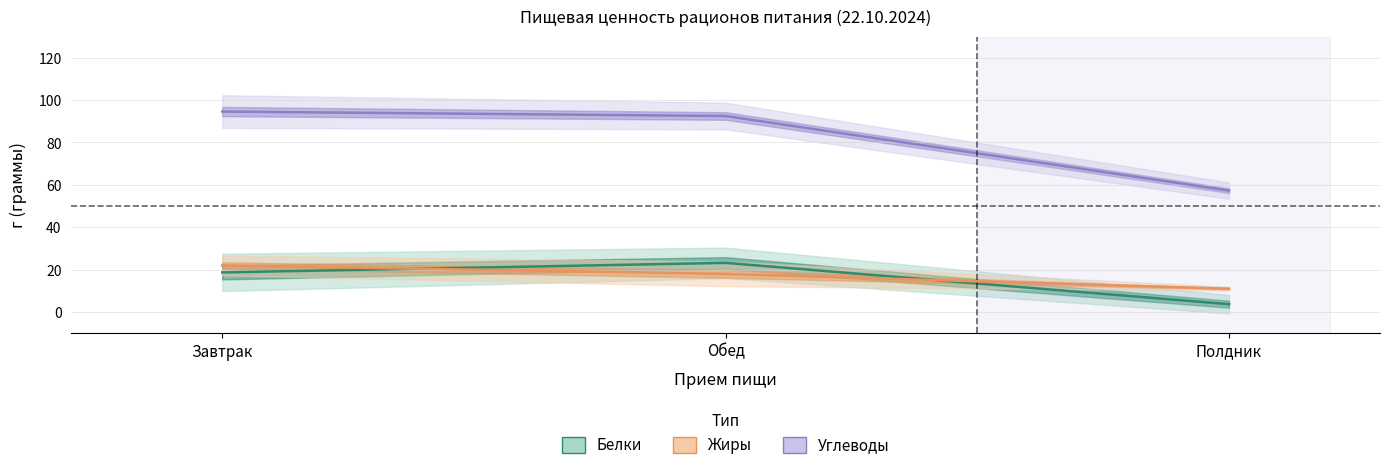

At which category is the sum across all series the highest?

Завтрак